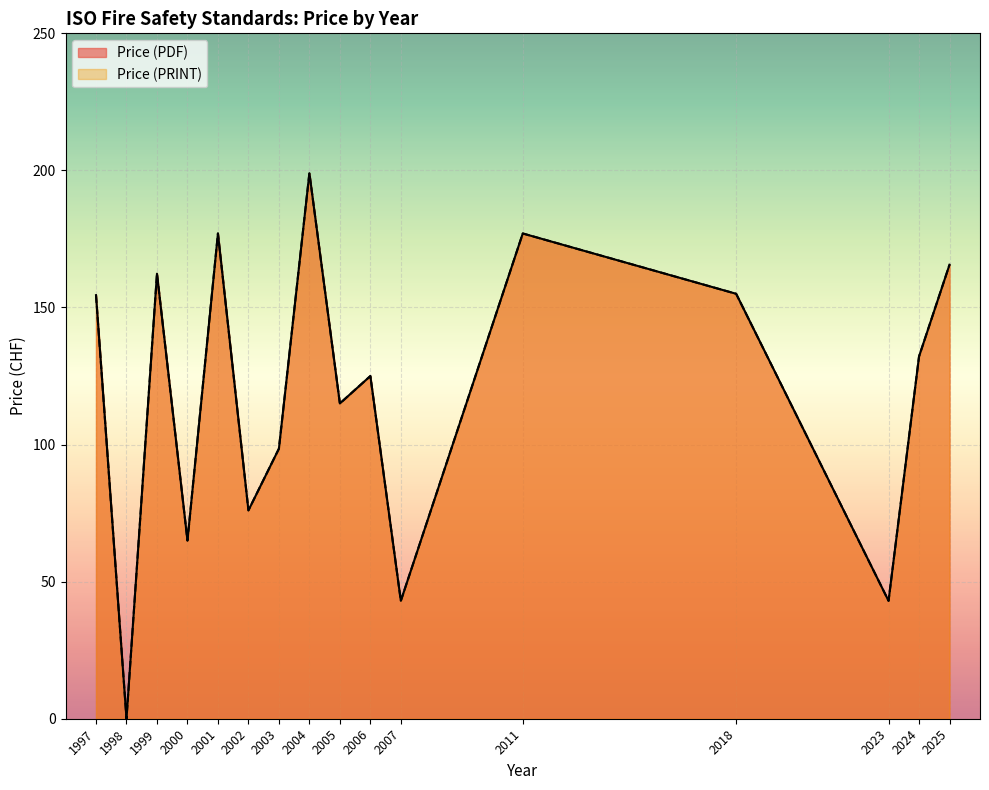

At which label does Price (PRINT) reach its minimum?

1998